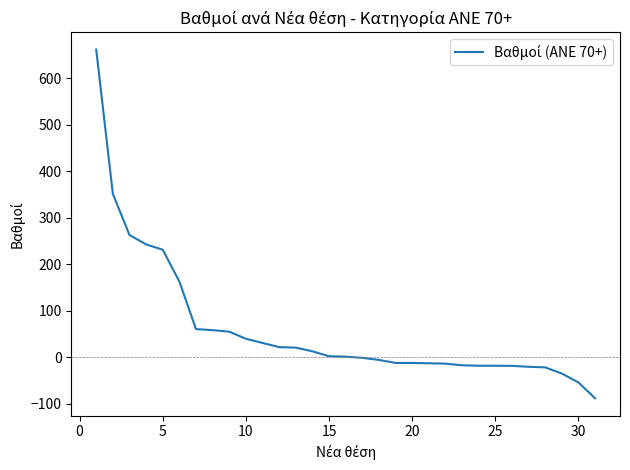

What is the smallest value displayed?

-88.0